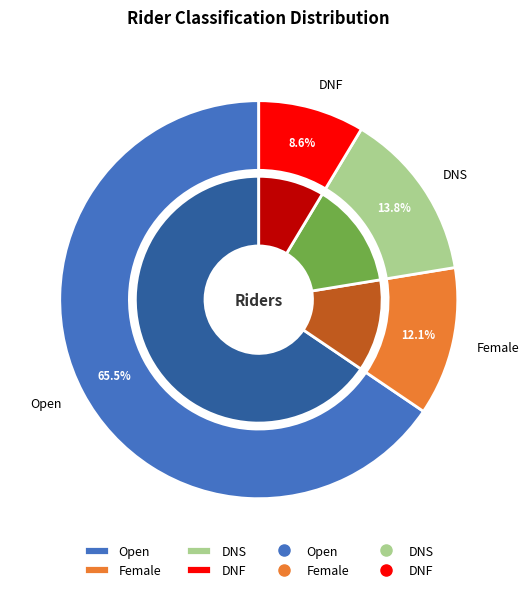

Which category has the smallest portion of the pie?

DNF